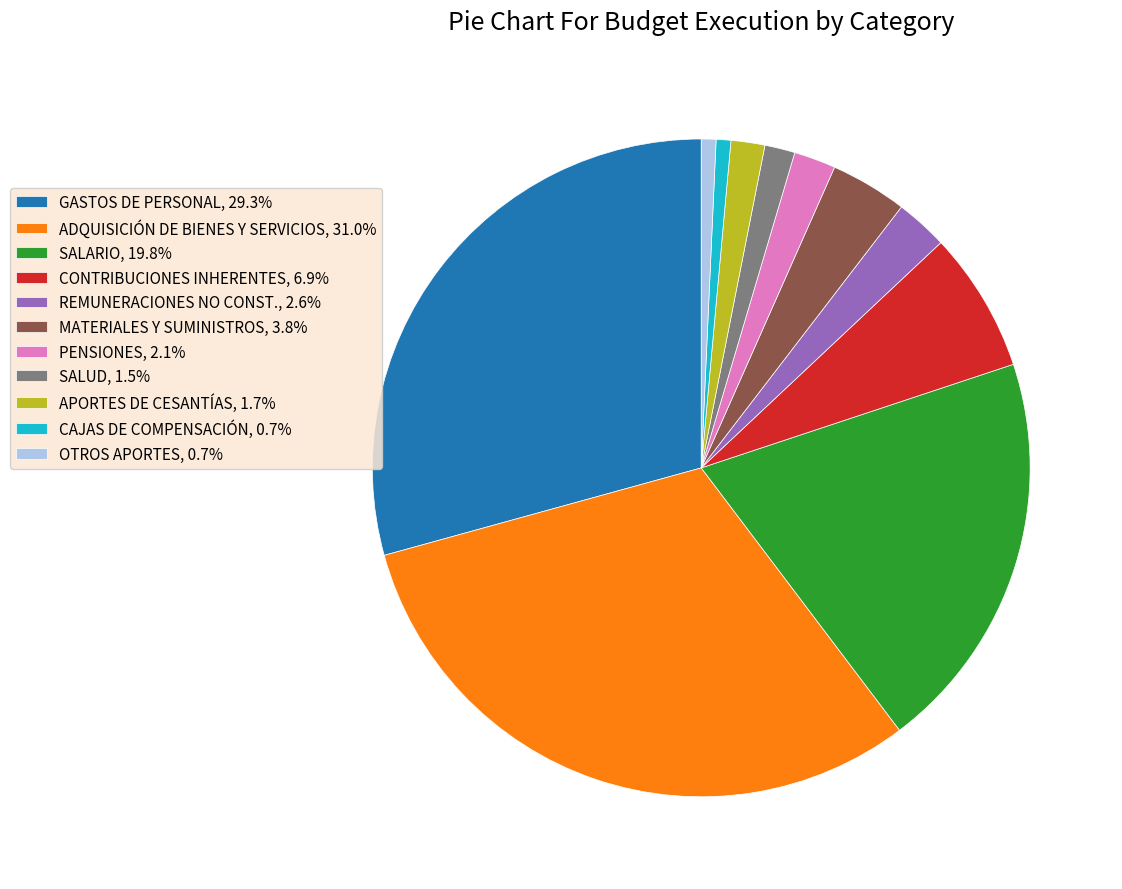

Is there a majority slice in this chart?

No